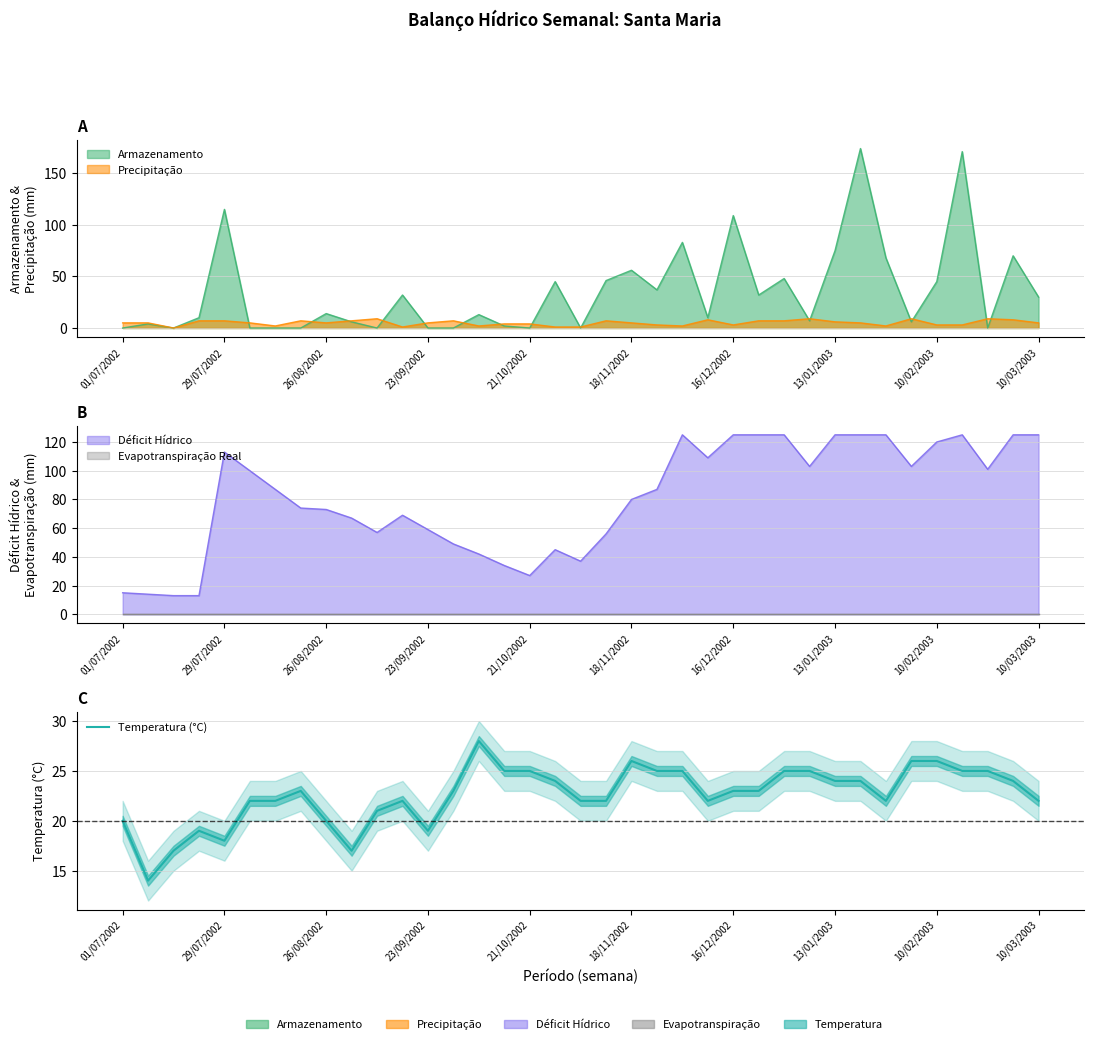

True or false: the data shows 11 at 10/02/2003.

False